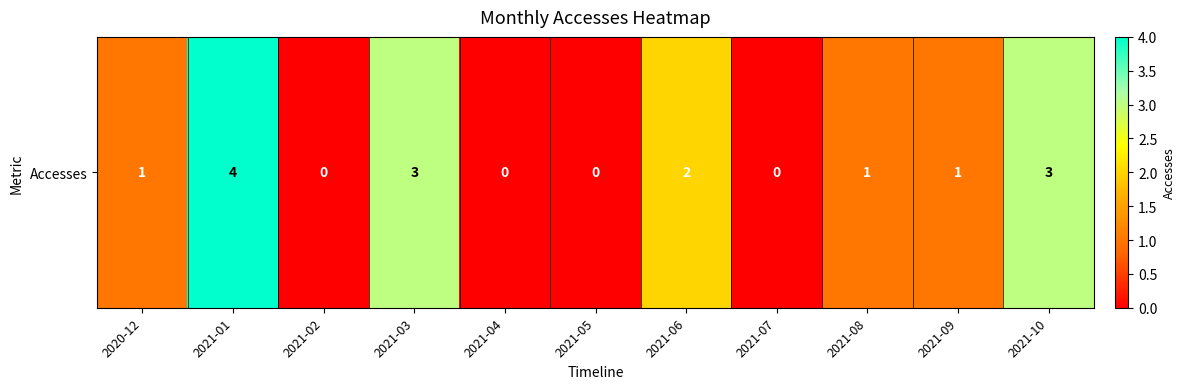

What is the sum of all values?

15